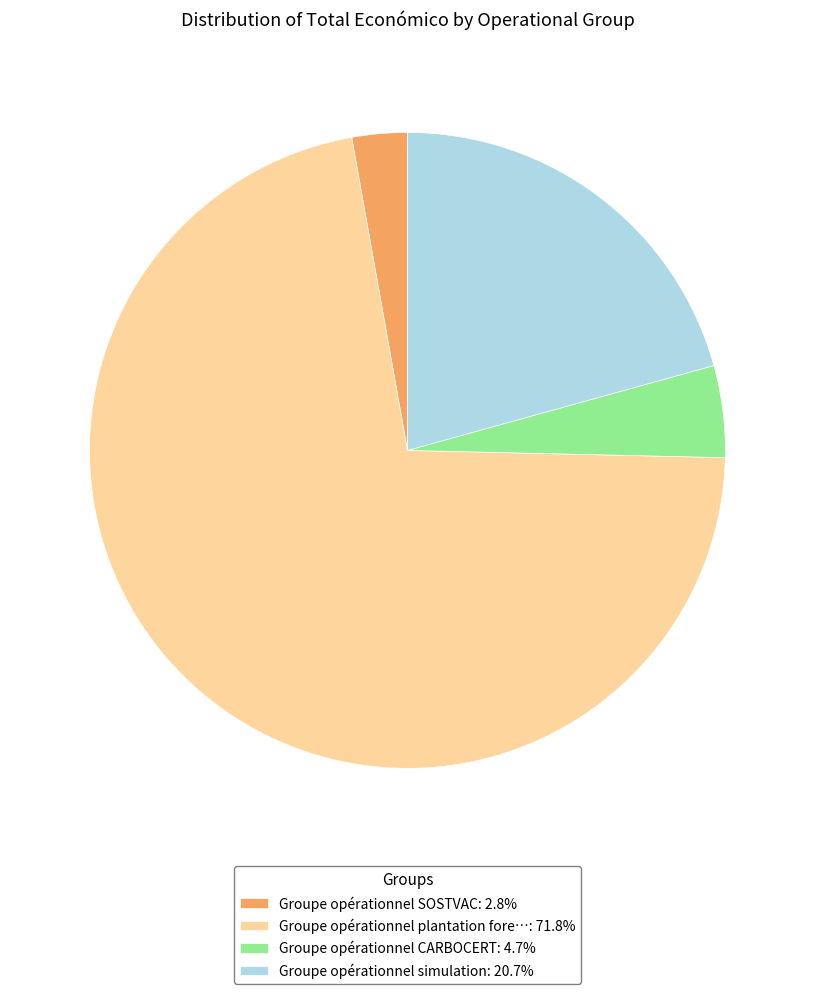

Is the sum of Groupe opérationnel CARBOCERT: 4.7% and Groupe opérationnel simulation: 20.7% greater than half?

No